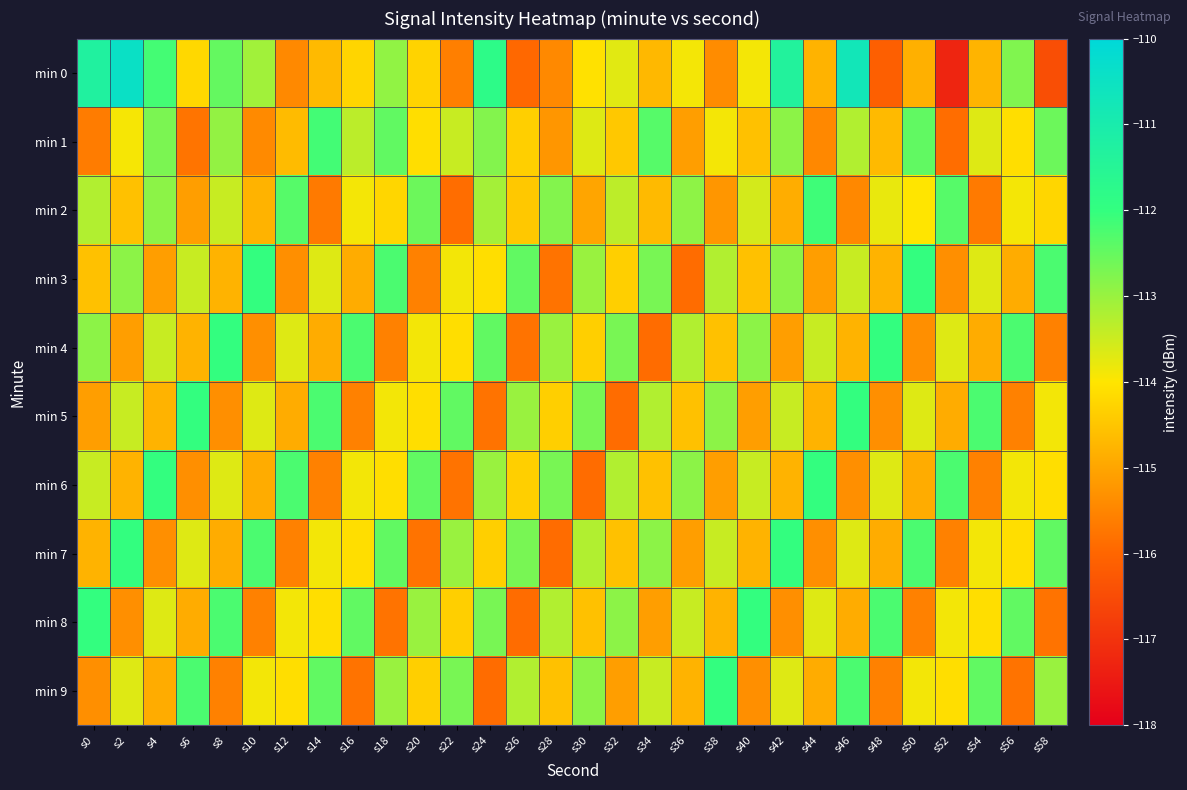

Rank the series at s46 from highest to lowest value.

min 0, min 5, min 9, min 1, min 3, min 7, min 4, min 8, min 6, min 2